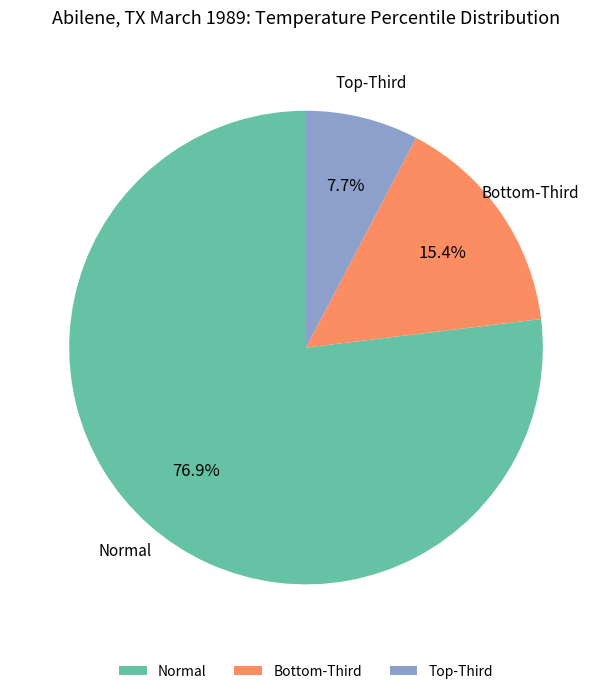

Rank the categories by value from highest to lowest.

Normal, Bottom-Third, Top-Third